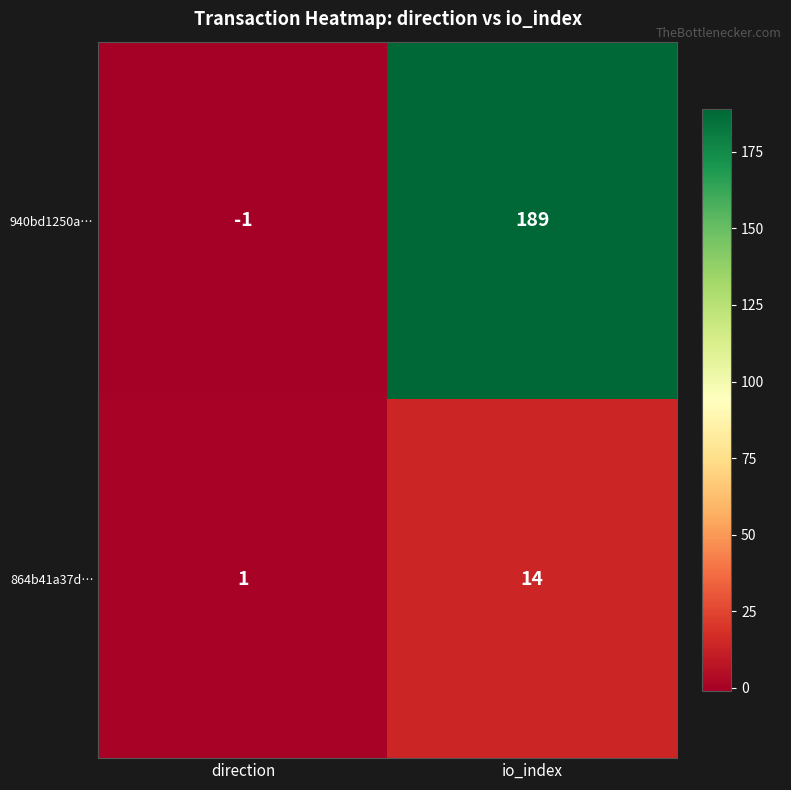

Reading left to right, list all the values displayed in this chart.

940bd1250a…: -1	189
864b41a37d…: 1	14